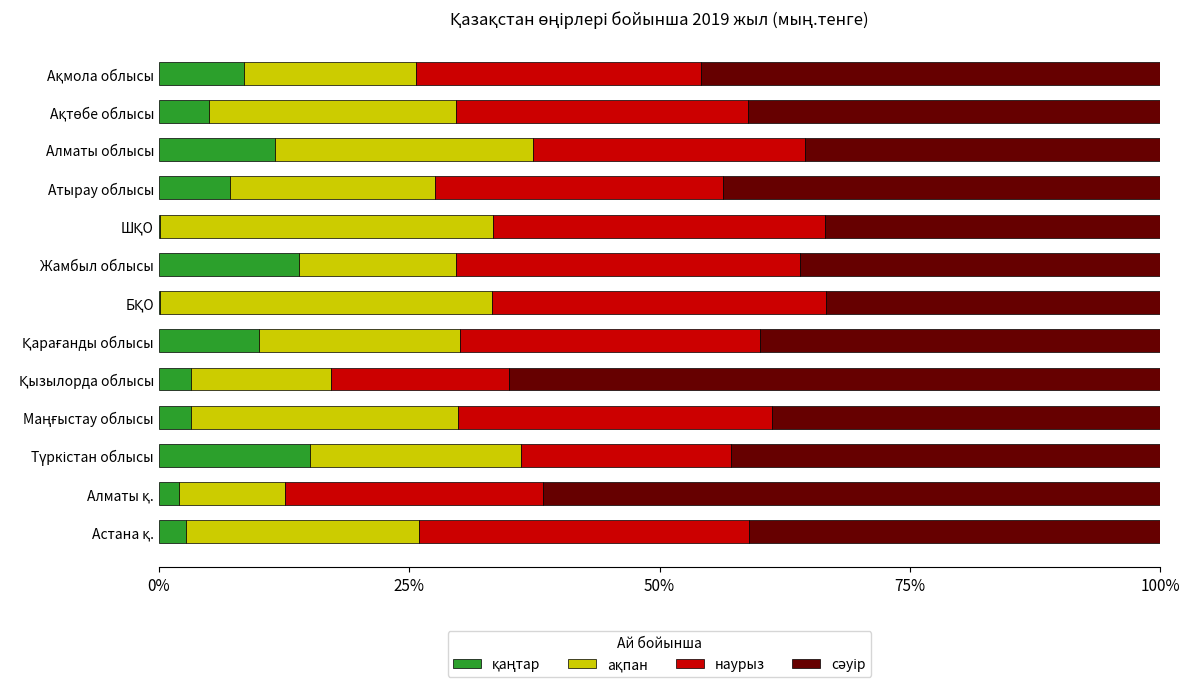

What is the total value across all series at Атырау облысы?

100.0